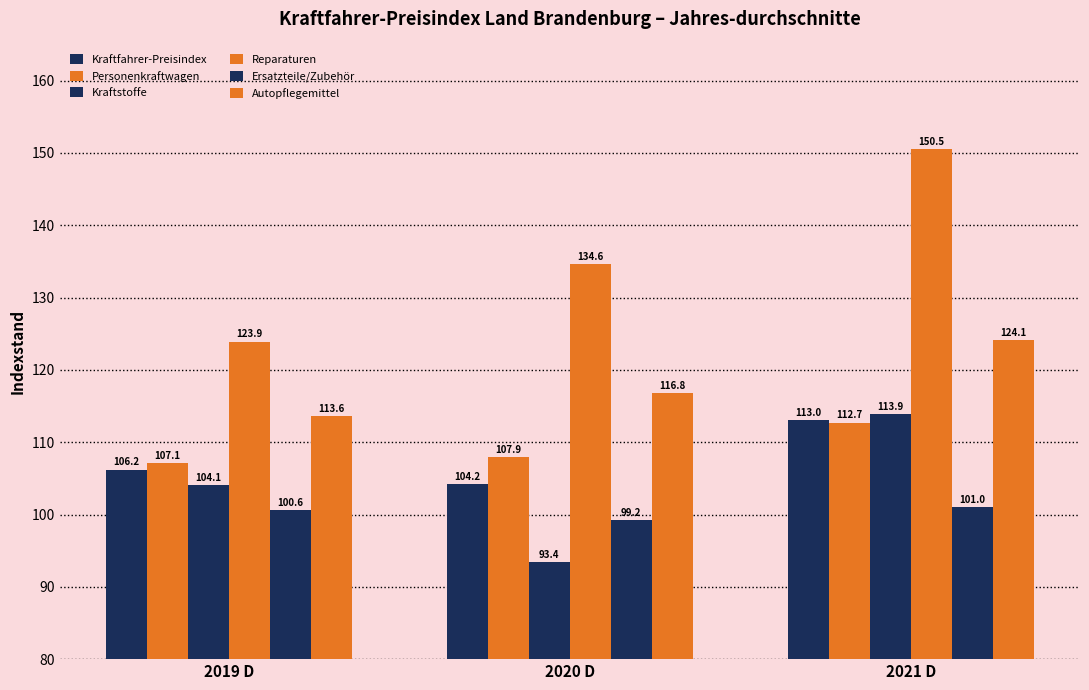

Are the bars horizontal?

No